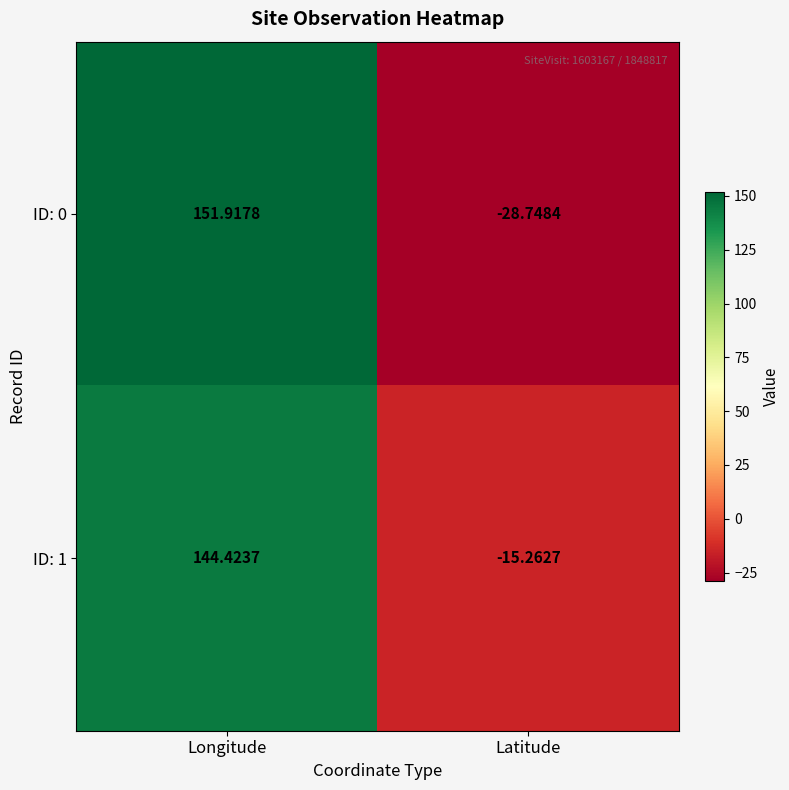

Which category has the highest value across all series?

Longitude